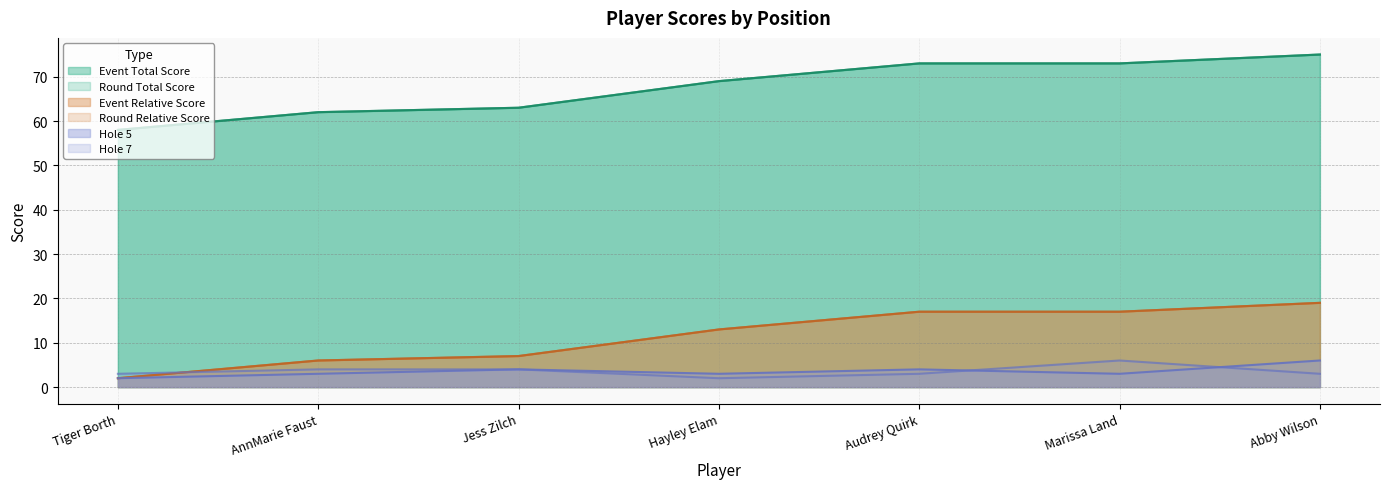

The event_relative_score series shows 75 at Abby Wilson. True or false?

True